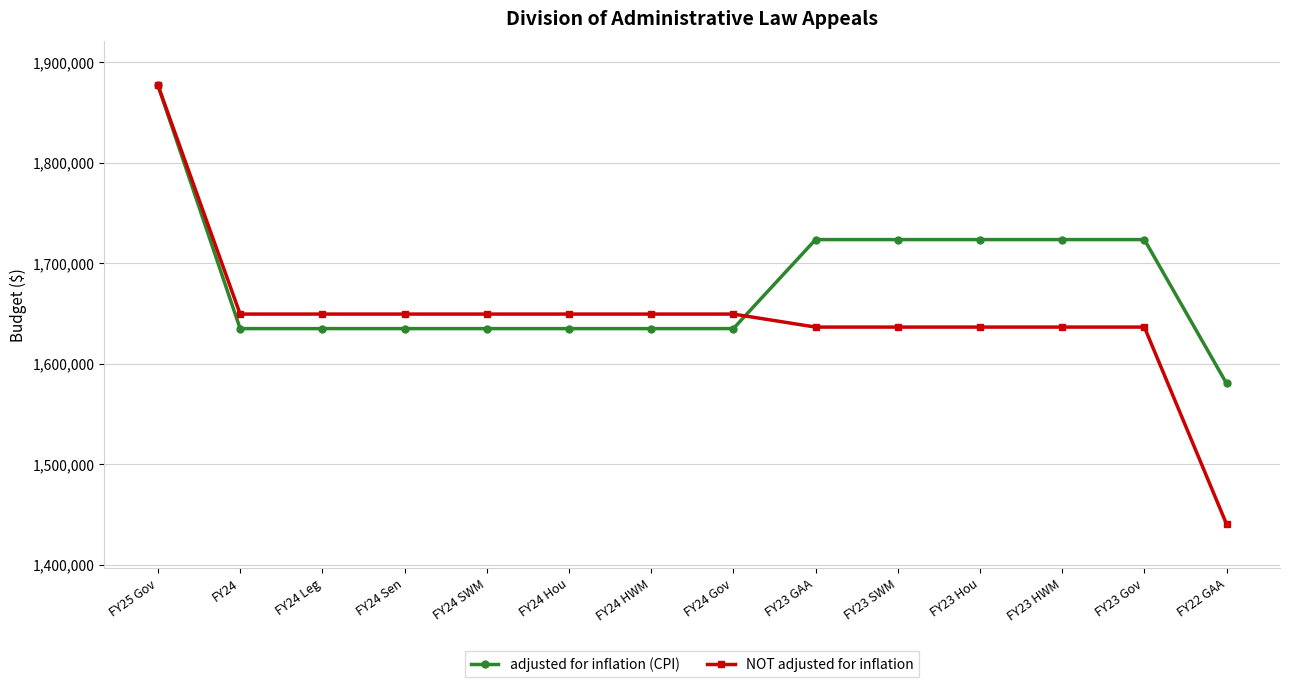

True or false: NOT adjusted for inflation has a value of 538944 at FY24 HWM.

False